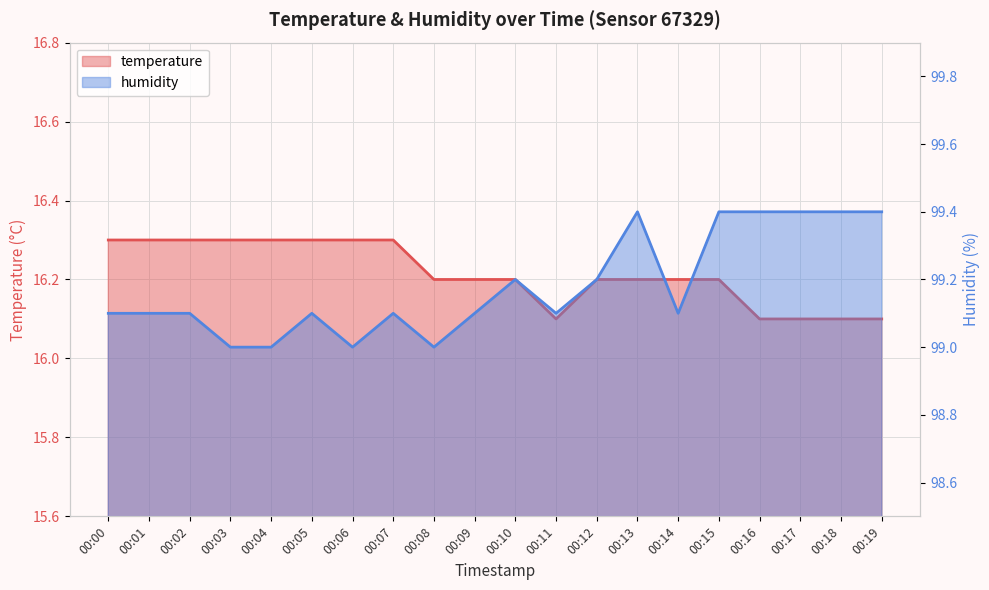

What is the total value across all series at 00:07?

115.4